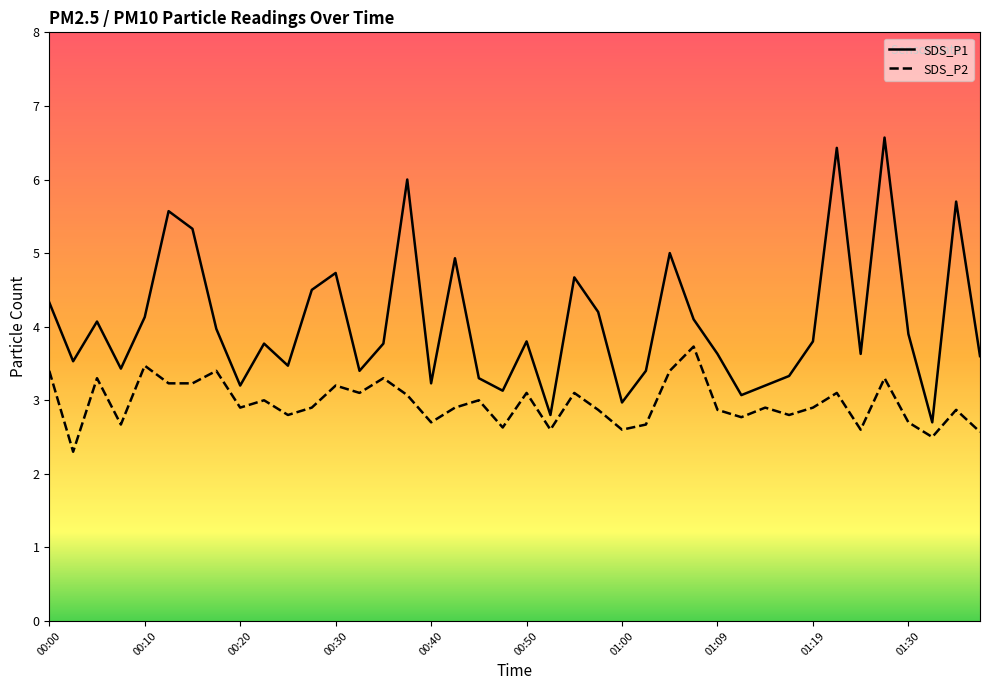

Which series has the largest total across all categories?

SDS_P1